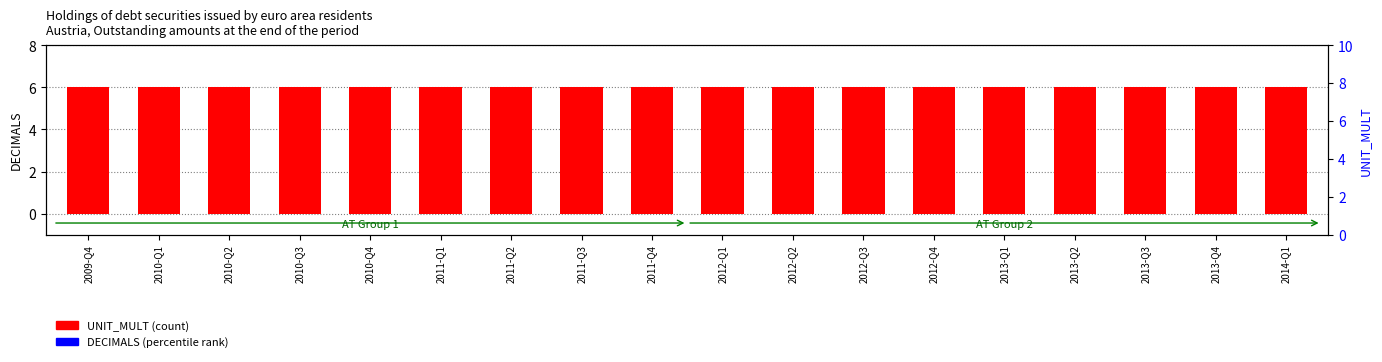

Rank the series by their average value, from lowest to highest.

DECIMALS, UNIT_MULT